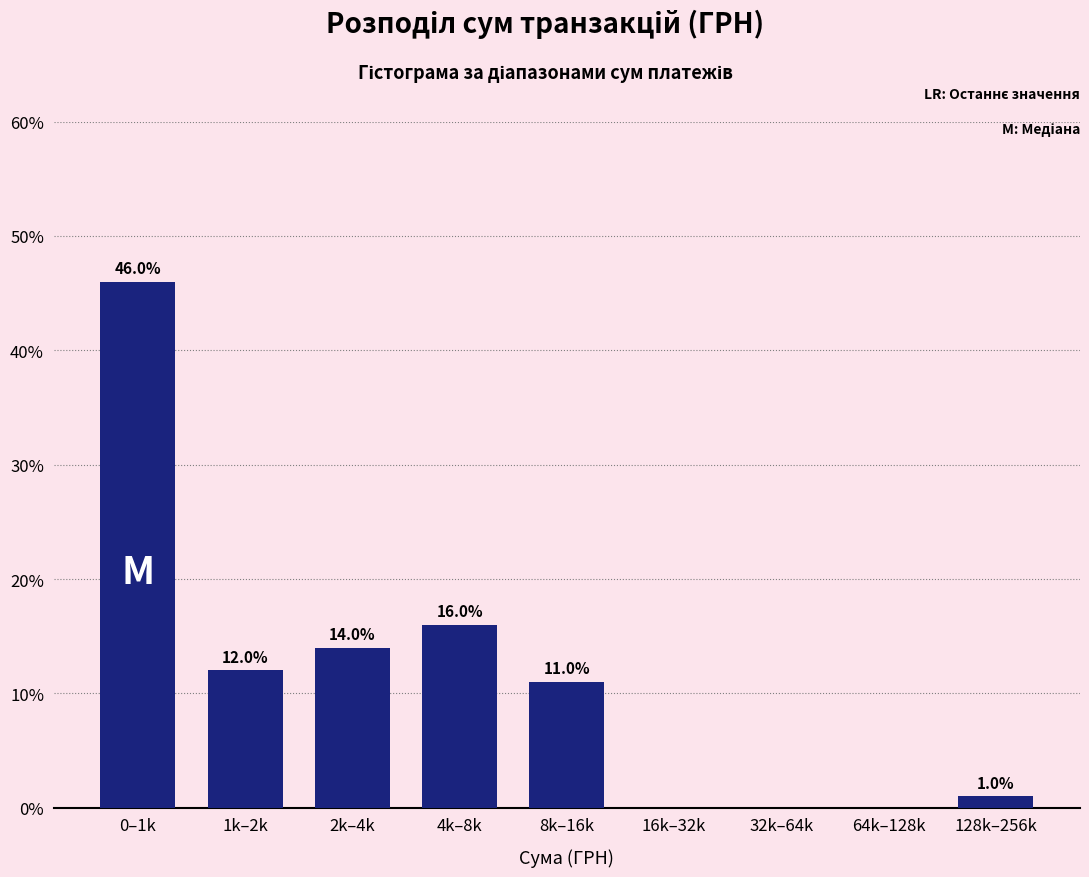

Reading left to right, list all the values displayed in this chart.

0–1k=46.0	1k–2k=12.0	2k–4k=14.0	4k–8k=16.0	8k–16k=11.0	16k–32k=0.0	32k–64k=0.0	64k–128k=0.0	128k–256k=1.0